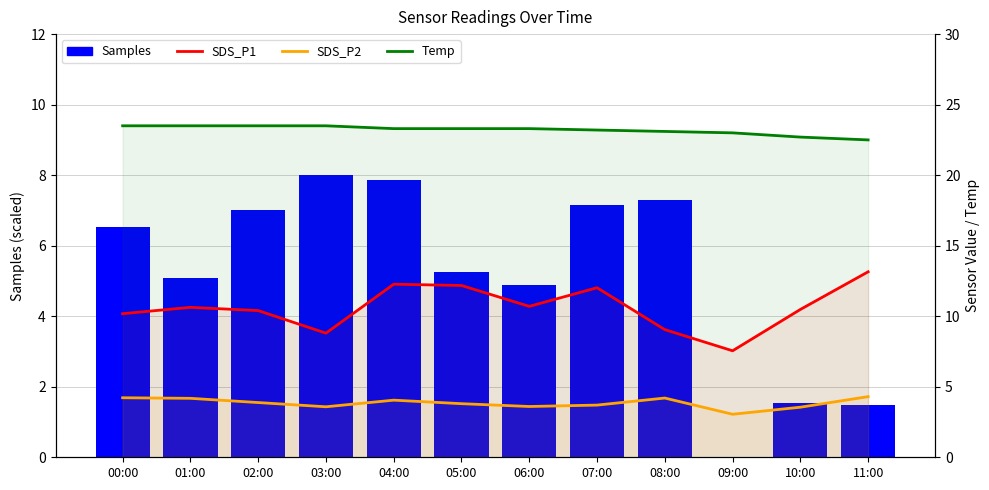

At which label does SDS_P2 reach its peak?

11:00